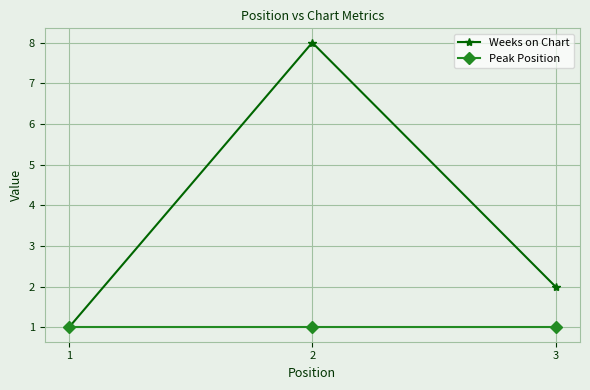

Which series changed the most between 1 and 2?

Weeks on Chart